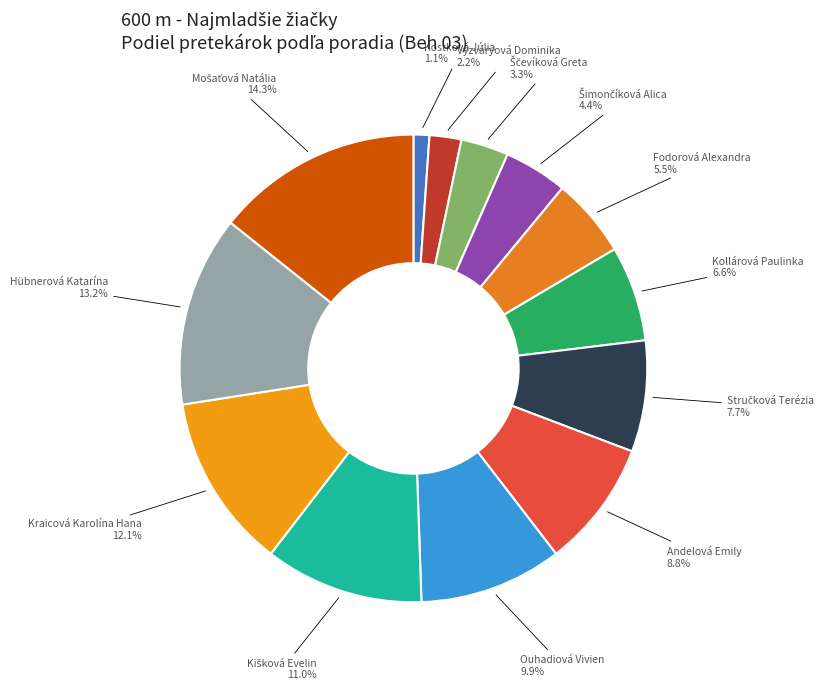

Count the number of slices in the pie.

13